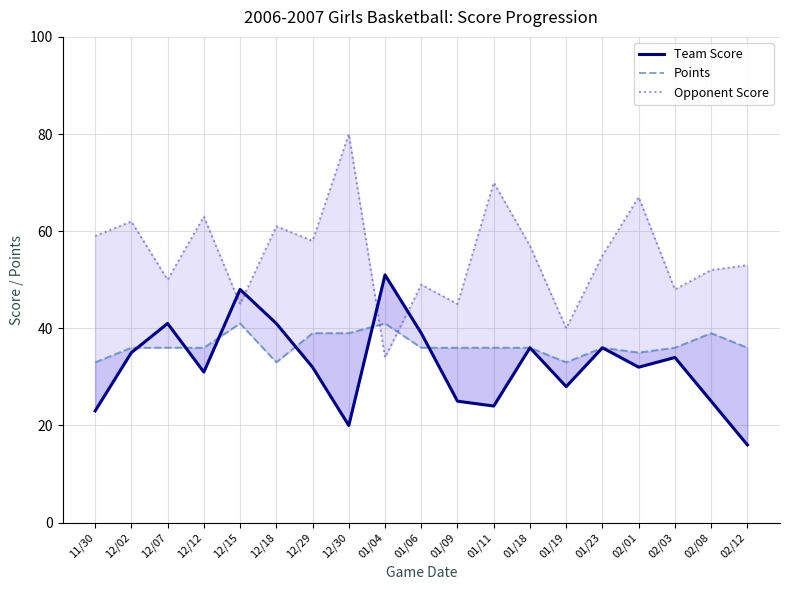

True or false: Points and Team Score cross at least once.

True